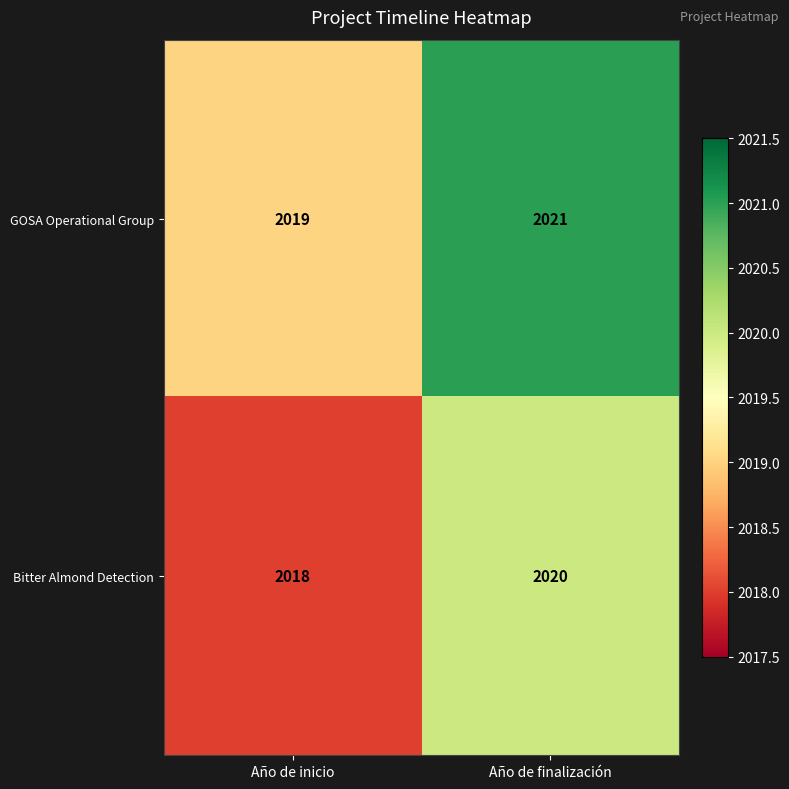

At Año de finalización, list the series in order from smallest to largest.

Bitter Almond Detection, GOSA Operational Group